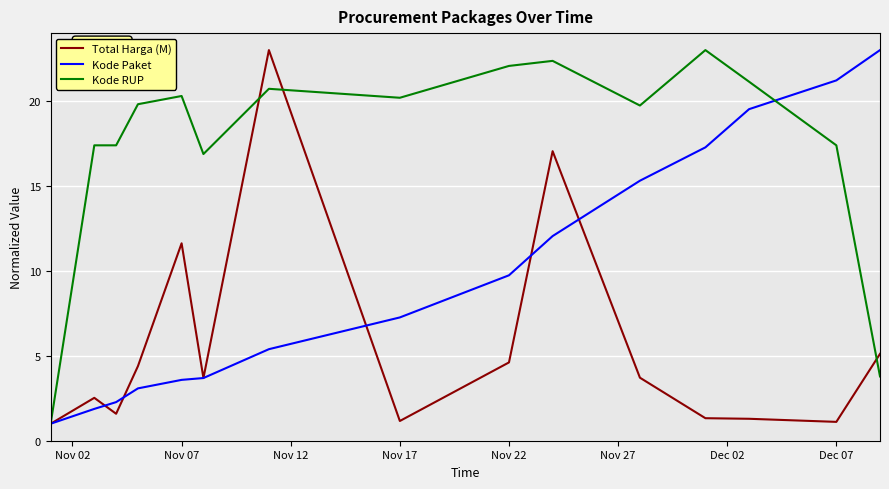

Which series has the largest total across all categories?

Kode RUP